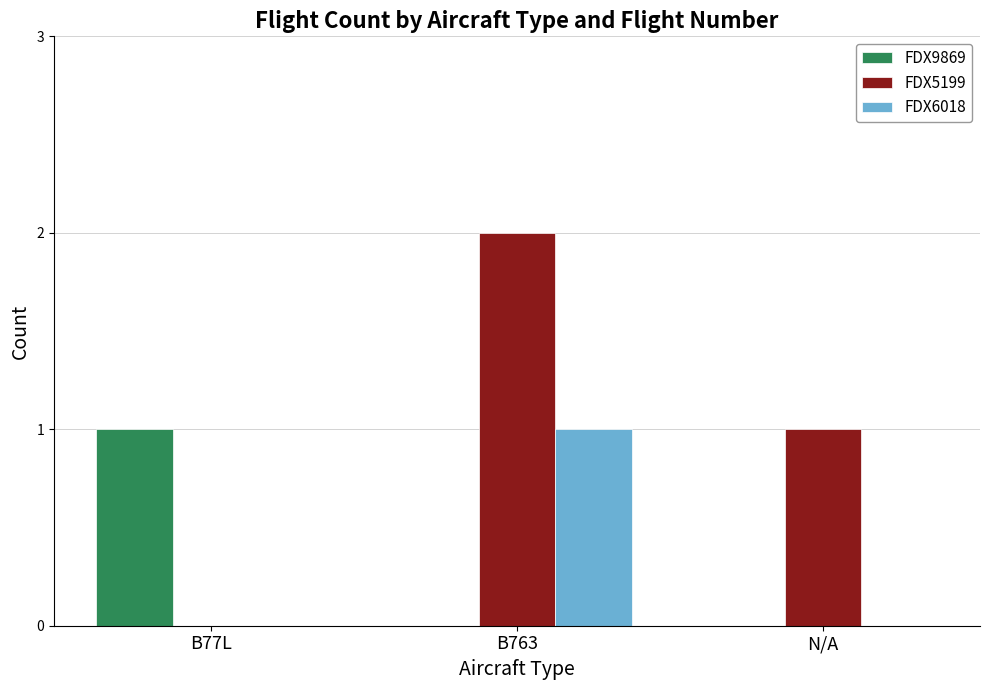

Is it true that FDX9869 equals 0 at B77L?

False